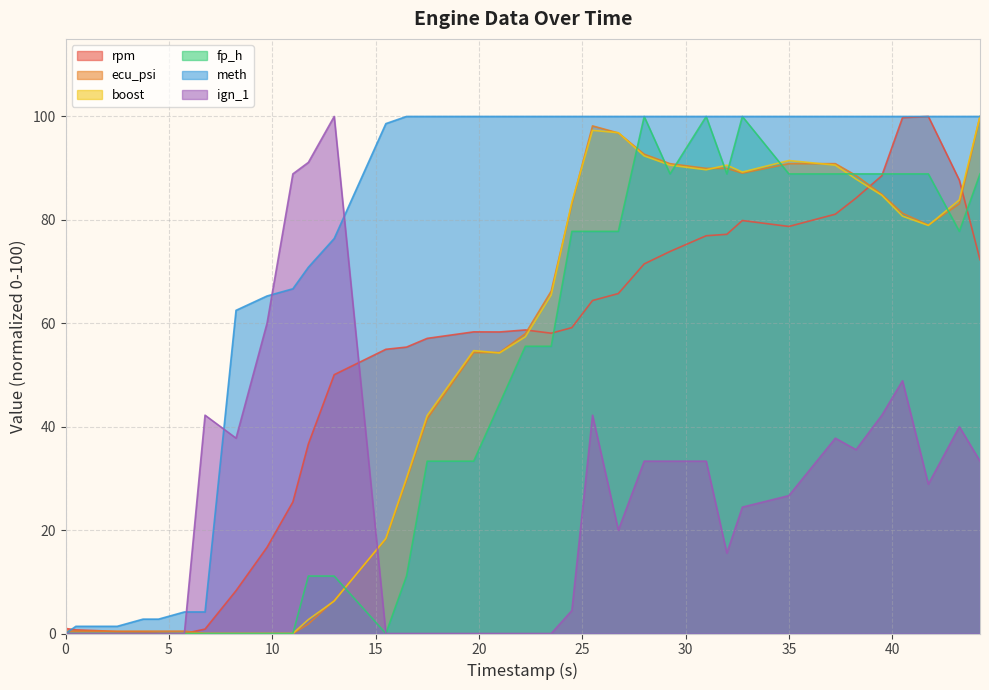

What is the difference between the rpm values at 32.75 and 38.25?

4.3